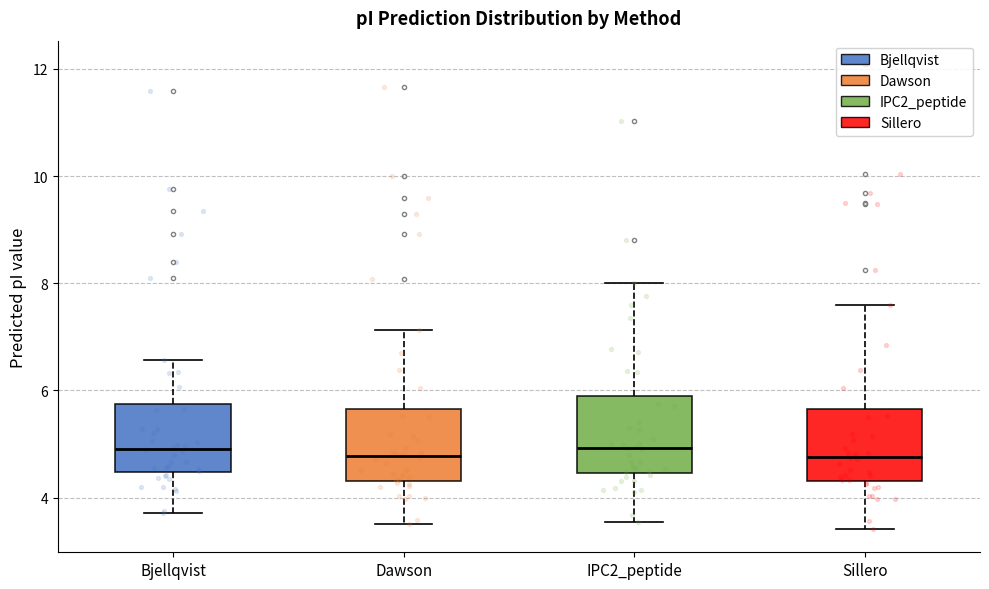

Reading left to right, read every box against the y-axis: the position of its median line, the range the box covers, and the ends of its whiskers. The values are not printed on the chart, so give them approximately, as read against the axis.

Bjellqvist: median 5.0, box 4.4 to 5.8, whiskers 3.8 to 6.6
Dawson: median 4.8, box 4.4 to 5.6, whiskers 3.6 to 7.2
IPC2_peptide: median 5.0, box 4.4 to 5.8, whiskers 3.6 to 8.0
Sillero: median 4.8, box 4.4 to 5.6, whiskers 3.4 to 7.6